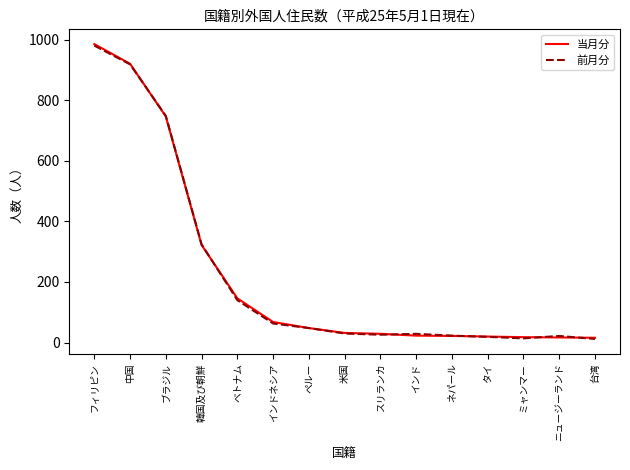

What is the spread (max minus min) of values at 中国?

2